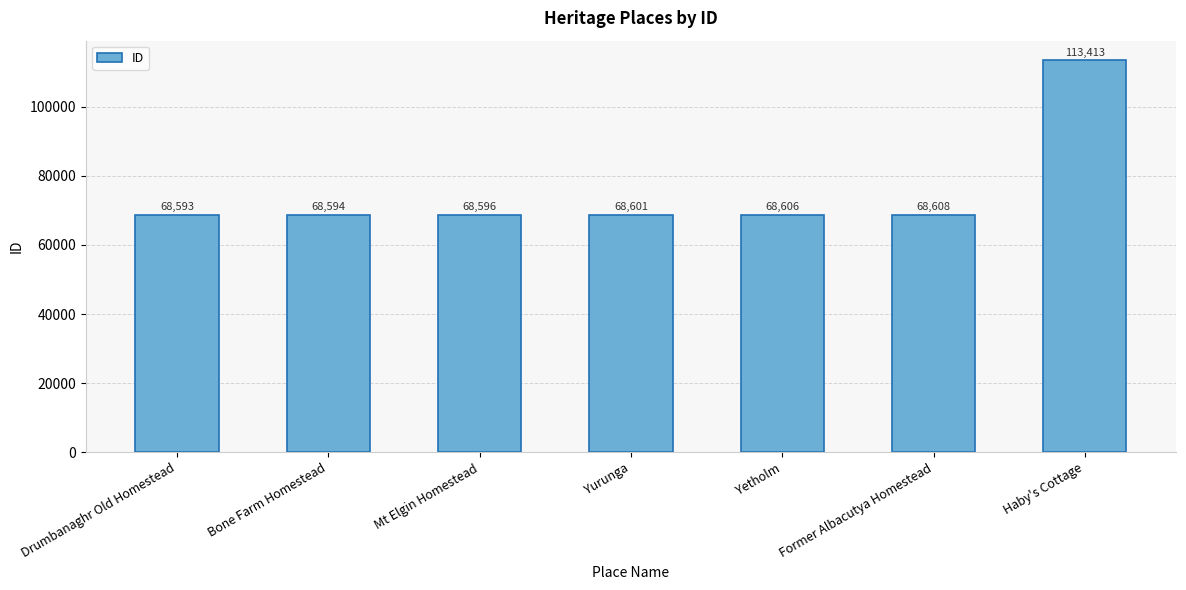

Does the chart contain any negative values?

No